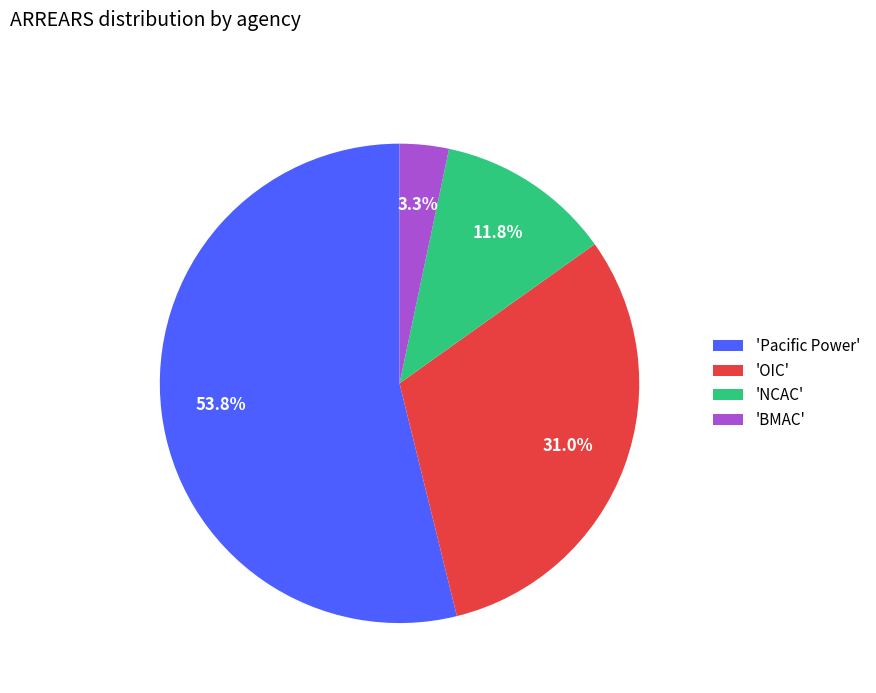

What percentage do 'OIC' and 'BMAC' together represent?

34.3%